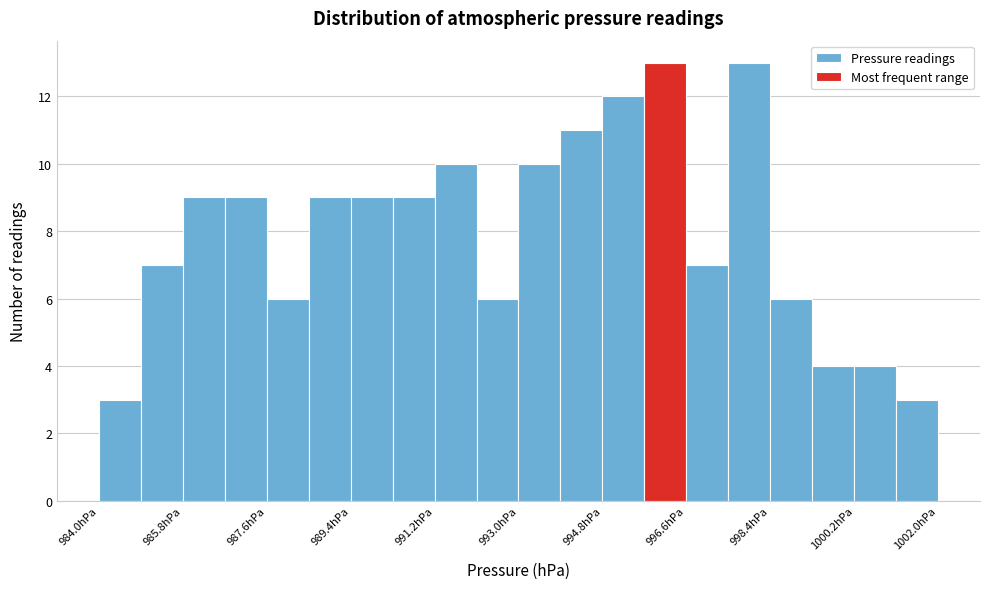

Reading left to right, list every bar in this chart as the range it spans on the x-axis followed by its height. Neither the bar edges nor the heights are printed on the chart, so give them approximately, as read against the axes.

984.0 to 984.9: 3
984.9 to 985.8: 7
985.8 to 986.7: 9
986.7 to 987.6: 9
987.6 to 988.5: 6
988.5 to 989.4: 9
989.4 to 990.3: 9
990.3 to 991.2: 9
991.2 to 992.1: 10
992.1 to 993.0: 6
993.0 to 993.9: 10
993.9 to 994.8: 11
994.8 to 995.7: 12
995.7 to 996.6: 13
996.6 to 997.5: 7
997.5 to 998.4: 13
998.4 to 999.3: 6
999.3 to 1000.2: 4
1000.2 to 1001.1: 4
1001.1 to 1002.0: 3